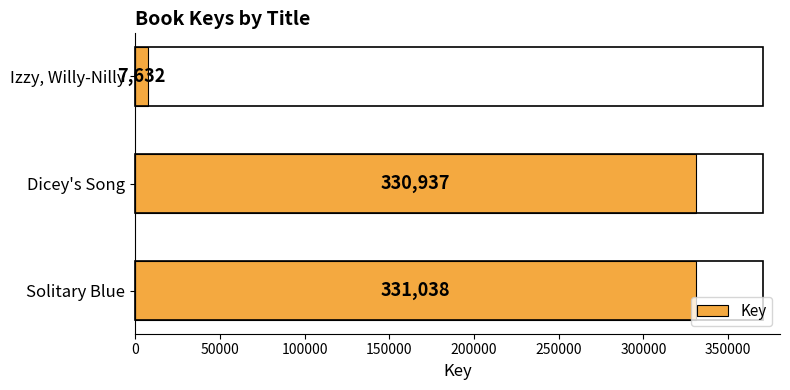

Does the chart contain any negative values?

No